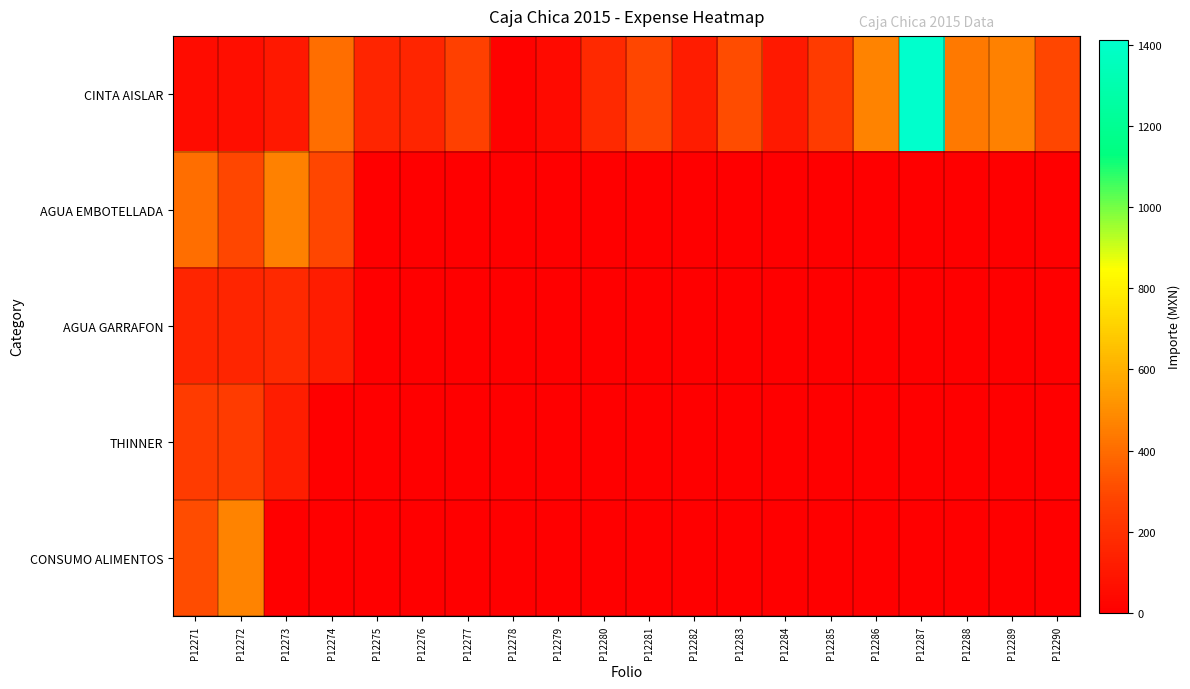

Reading right to left, list all the values displayed in this chart.

CINTA AISLAR: P12290=289.5	P12289=463.2	P12288=439.1	P12287=1414.0	P12286=466.0	P12285=244.0	P12284=109.8	P12283=307.1	P12282=117.0	P12281=289.5	P12280=175.5	P12279=45.0	P12278=15.0	P12277=269.0	P12276=156.0	P12275=156.0	P12274=405.3	P12273=99.8	P12272=63.0	P12271=52.0
AGUA EMBOTELLADA: P12290=0.0	P12289=0.0	P12288=0.0	P12287=0.0	P12286=0.0	P12285=0.0	P12284=0.0	P12283=0.0	P12282=0.0	P12281=0.0	P12280=0.0	P12279=0.0	P12278=0.0	P12277=0.0	P12276=0.0	P12275=0.0	P12274=289.5	P12273=463.2	P12272=289.5	P12271=405.3
AGUA GARRAFON: P12290=0.0	P12289=0.0	P12288=0.0	P12287=0.0	P12286=0.0	P12285=0.0	P12284=0.0	P12283=0.0	P12282=0.0	P12281=0.0	P12280=0.0	P12279=0.0	P12278=0.0	P12277=0.0	P12276=0.0	P12275=0.0	P12274=117.0	P12273=175.5	P12272=156.0	P12271=156.0
THINNER: P12290=0.0	P12289=0.0	P12288=0.0	P12287=0.0	P12286=0.0	P12285=0.0	P12284=0.0	P12283=0.0	P12282=0.0	P12281=0.0	P12280=0.0	P12279=0.0	P12278=0.0	P12277=0.0	P12276=0.0	P12275=0.0	P12274=0.0	P12273=122.0	P12272=244.0	P12271=244.0
CONSUMO ALIMENTOS: P12290=0.0	P12289=0.0	P12288=0.0	P12287=0.0	P12286=0.0	P12285=0.0	P12284=0.0	P12283=0.0	P12282=0.0	P12281=0.0	P12280=0.0	P12279=0.0	P12278=0.0	P12277=0.0	P12276=0.0	P12275=0.0	P12274=0.0	P12273=0.0	P12272=466.0	P12271=307.1